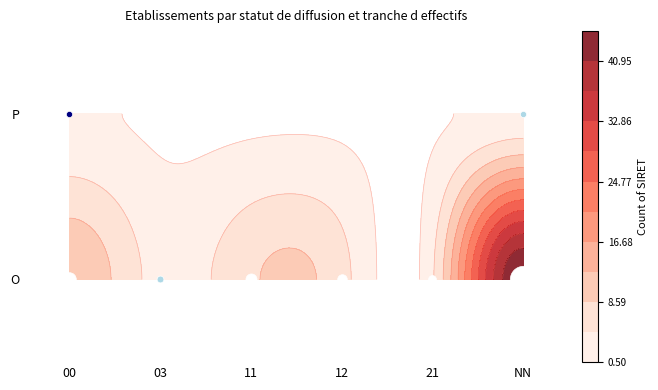

Which category has the highest value across all series?

O_NN